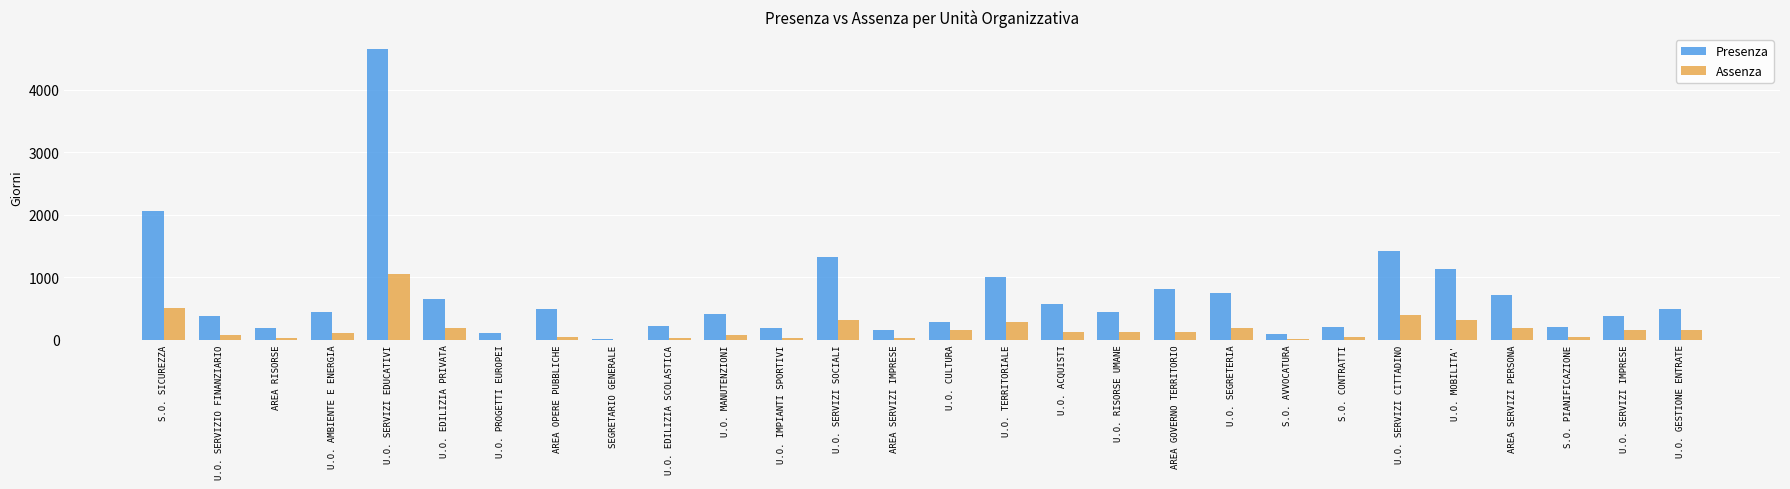

Are the bars horizontal?

No